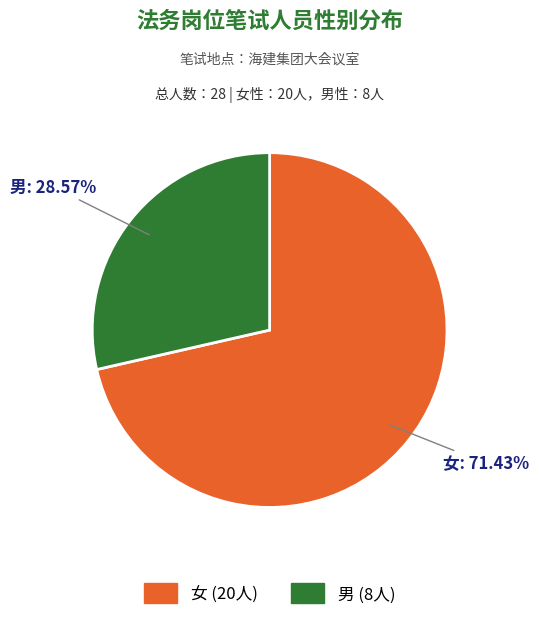

Is there any slice that represents more than half of the pie?

Yes